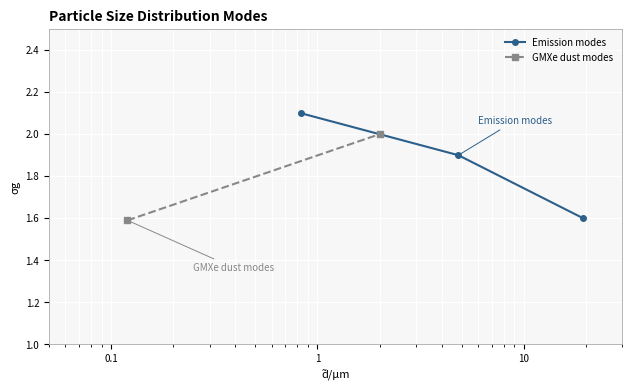

What is the value of the 3rd point from the left?

1.6